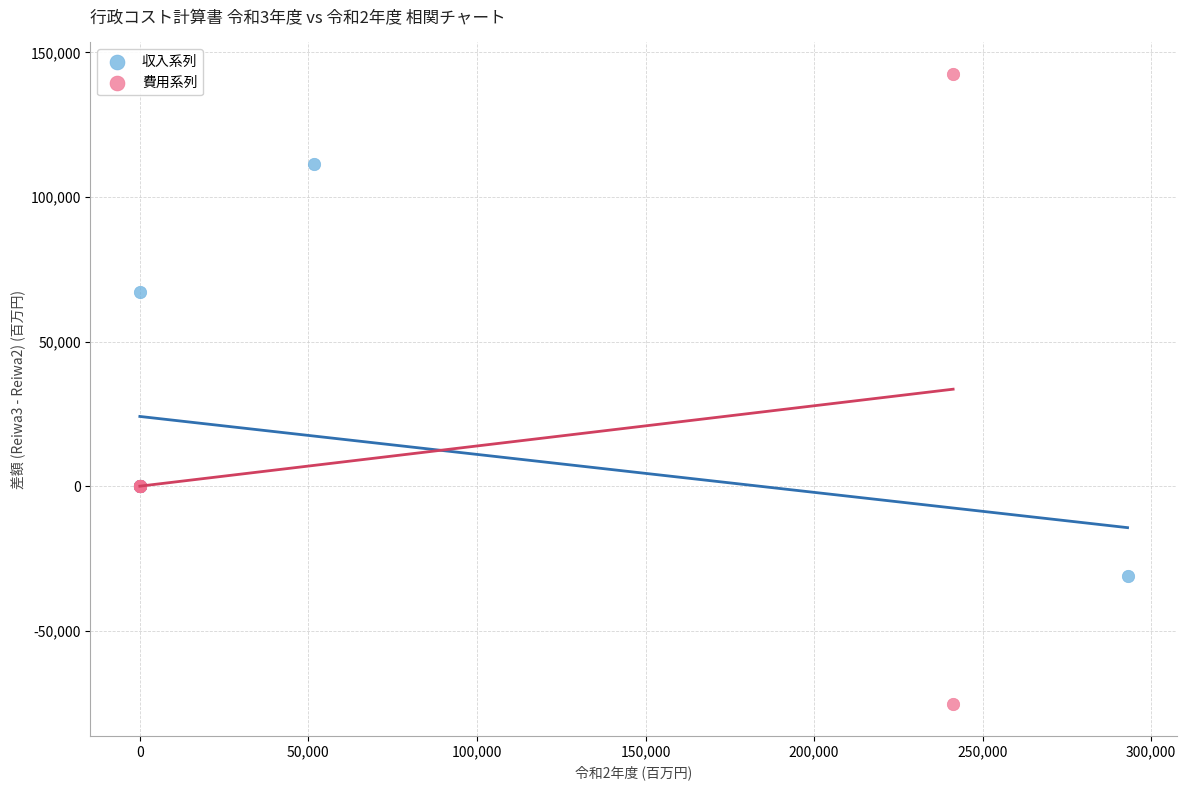

Which series contains the highest Y value?

費用系列